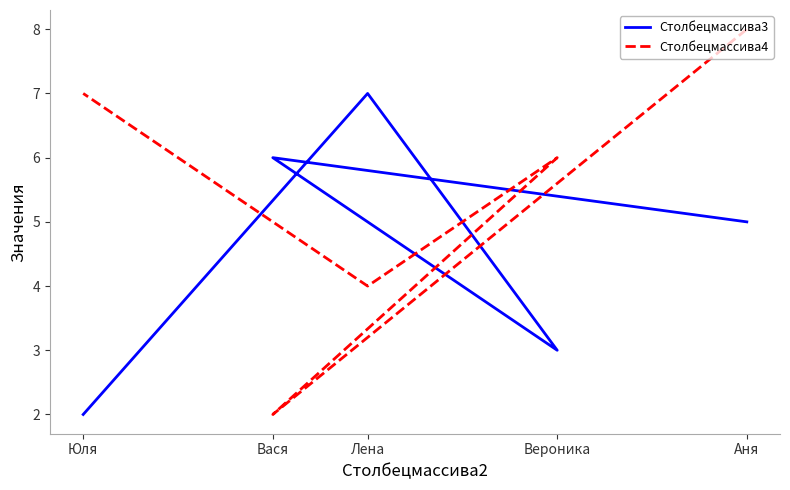

What is the total value across all series at Вероника?

9